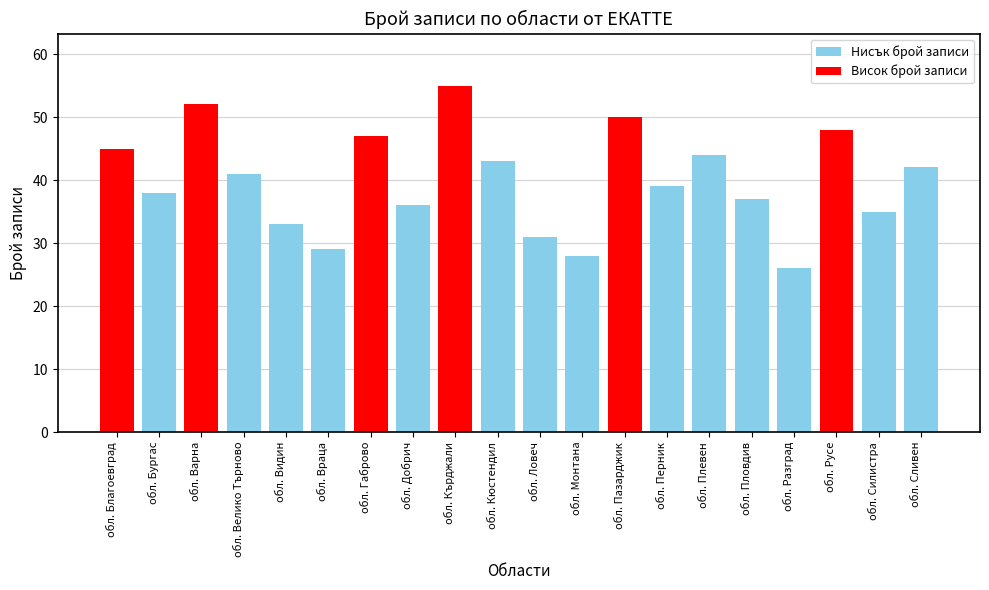

Are the bars grouped side by side (vs. stacked)?

No